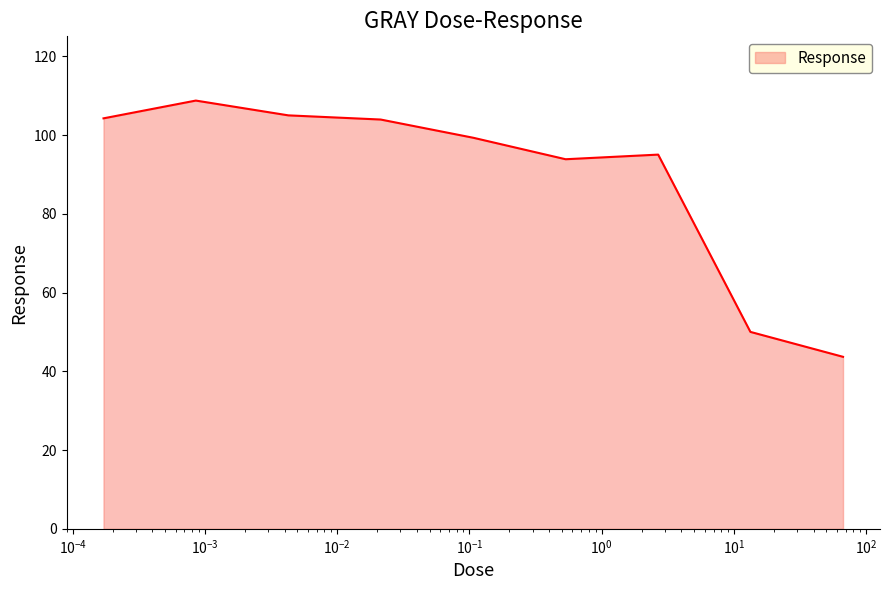

What is the minimum value shown in the chart?

43.7